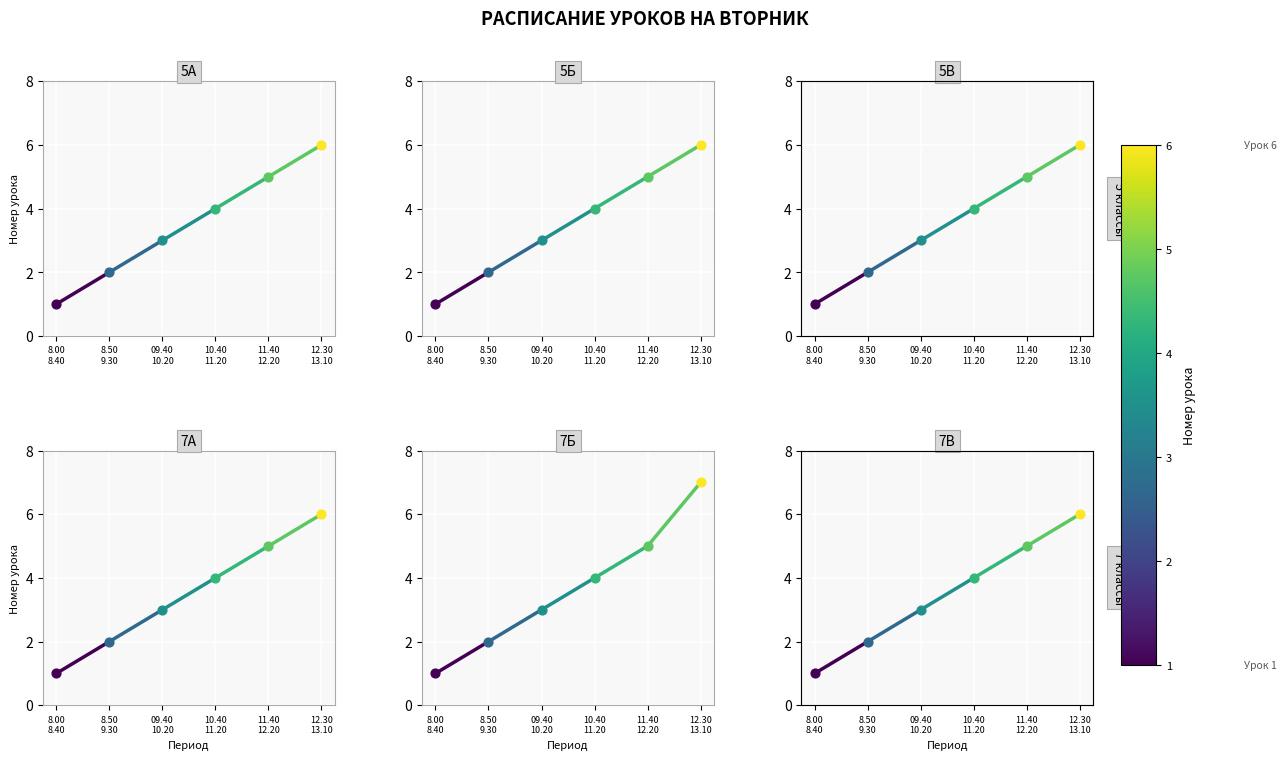

Is the value of 7В at 8.00
8.40 greater than the value of 7Б at 8.00
8.40?

No